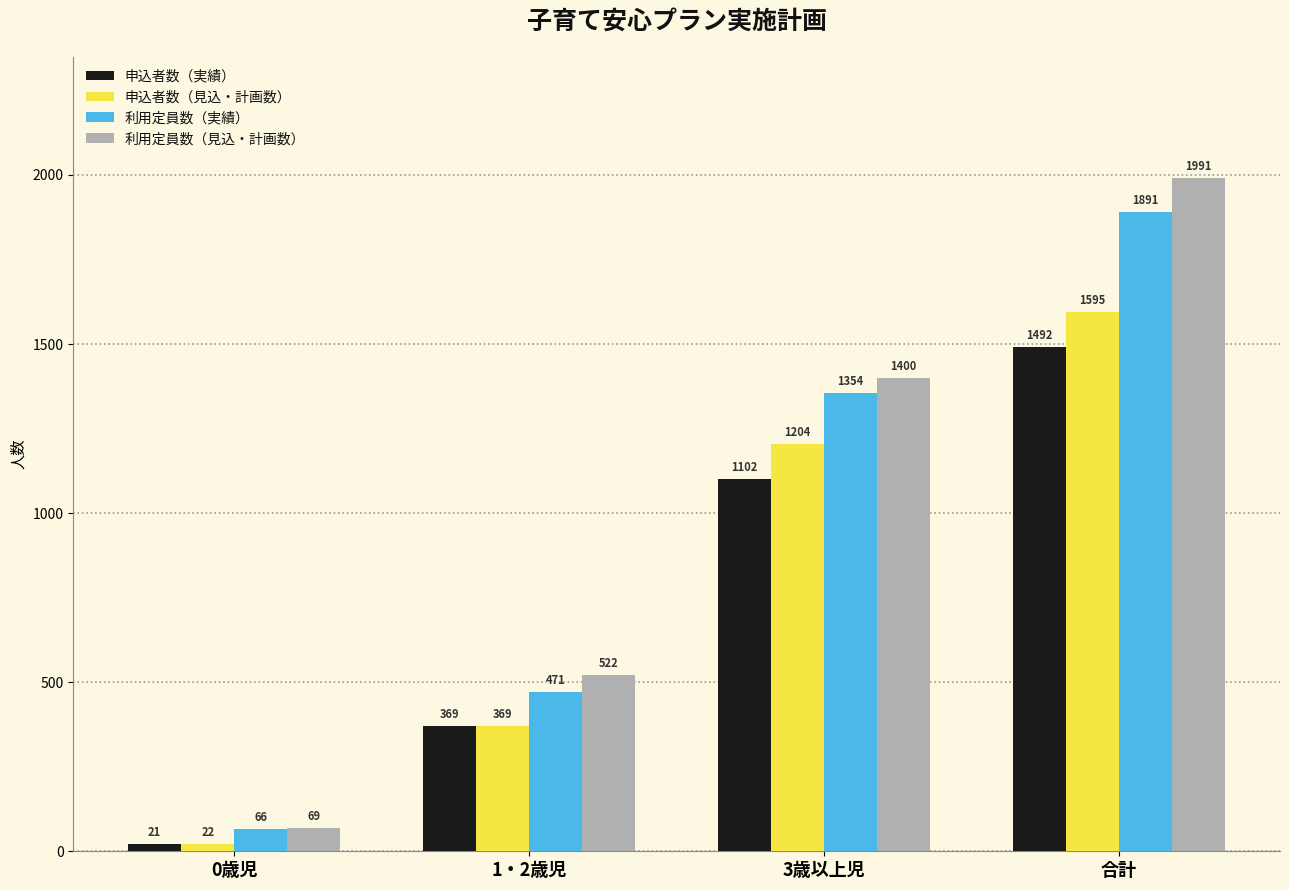

What value does the 申込者数（見込・計画数） series have at 1・2歳児, to the nearest 50?

350